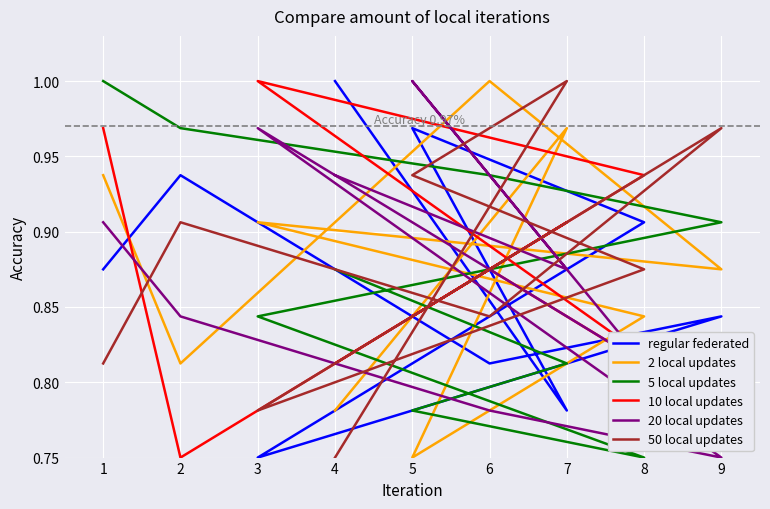

At which category is the sum across all series the highest?

1